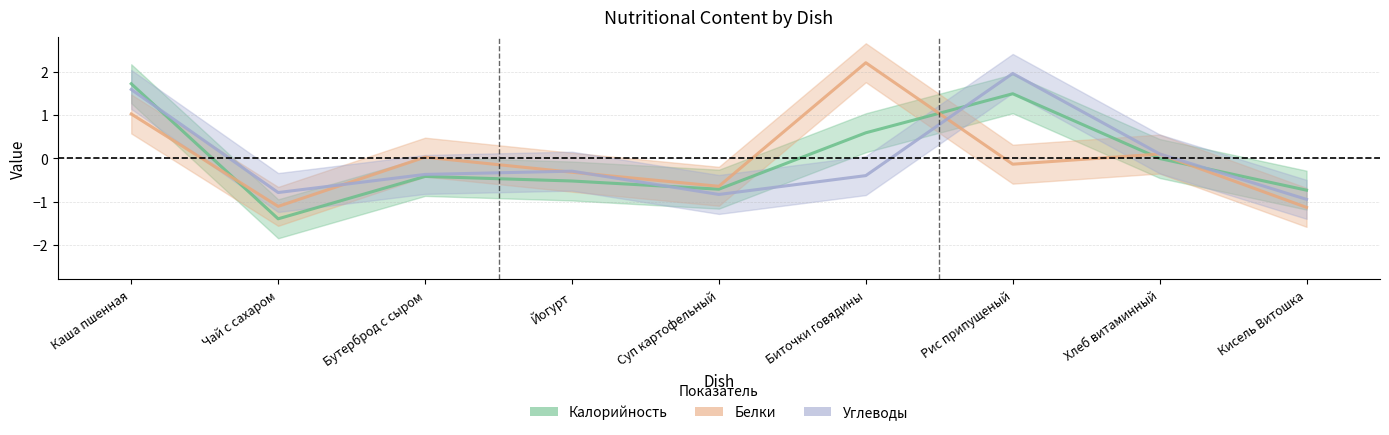

What position from the right is Каша пшенная?

9